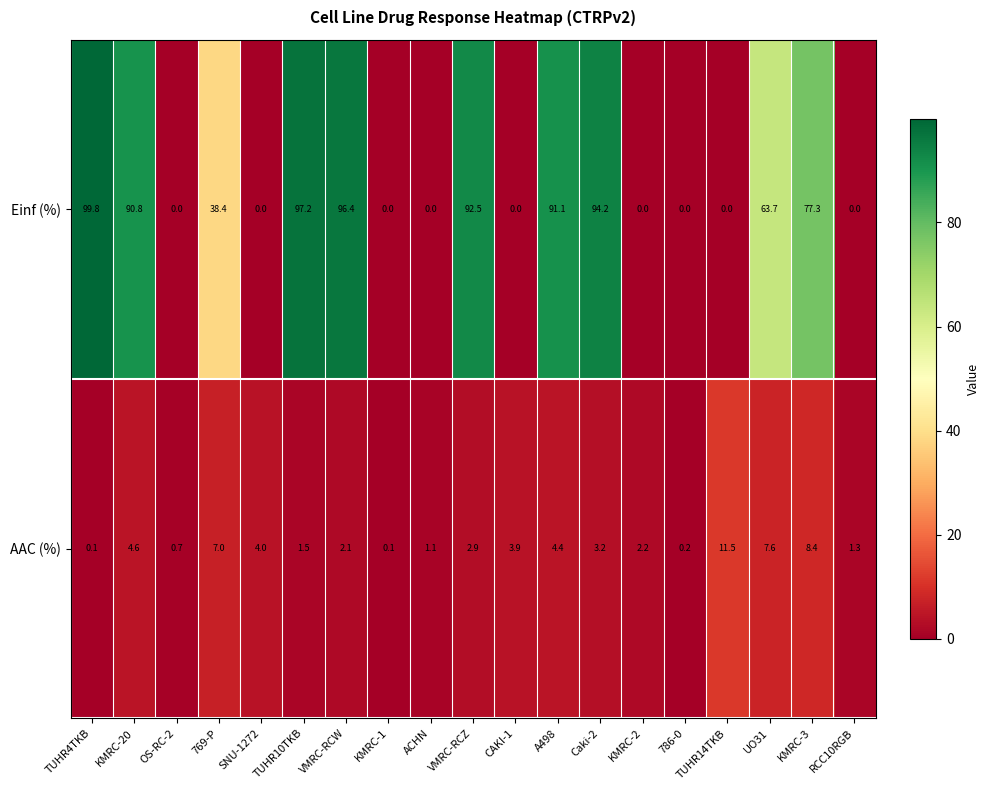

Count the number of data series in this chart.

2